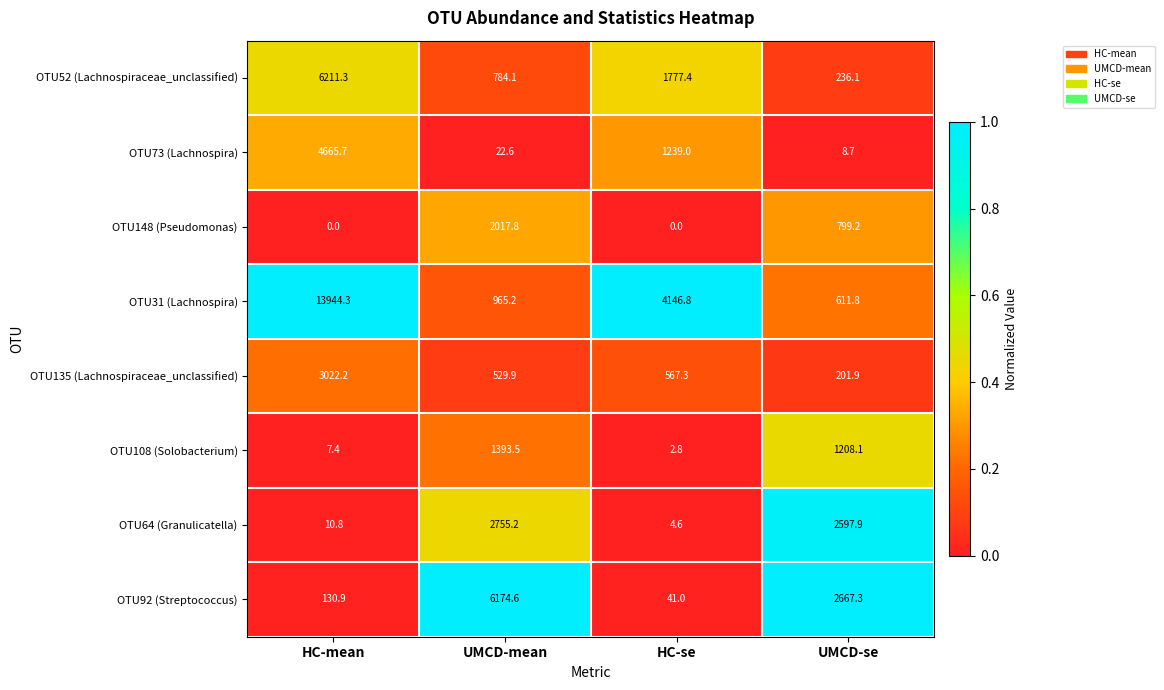

What is the lowest value of the OTU73 (Lachnospira) series?

8.7